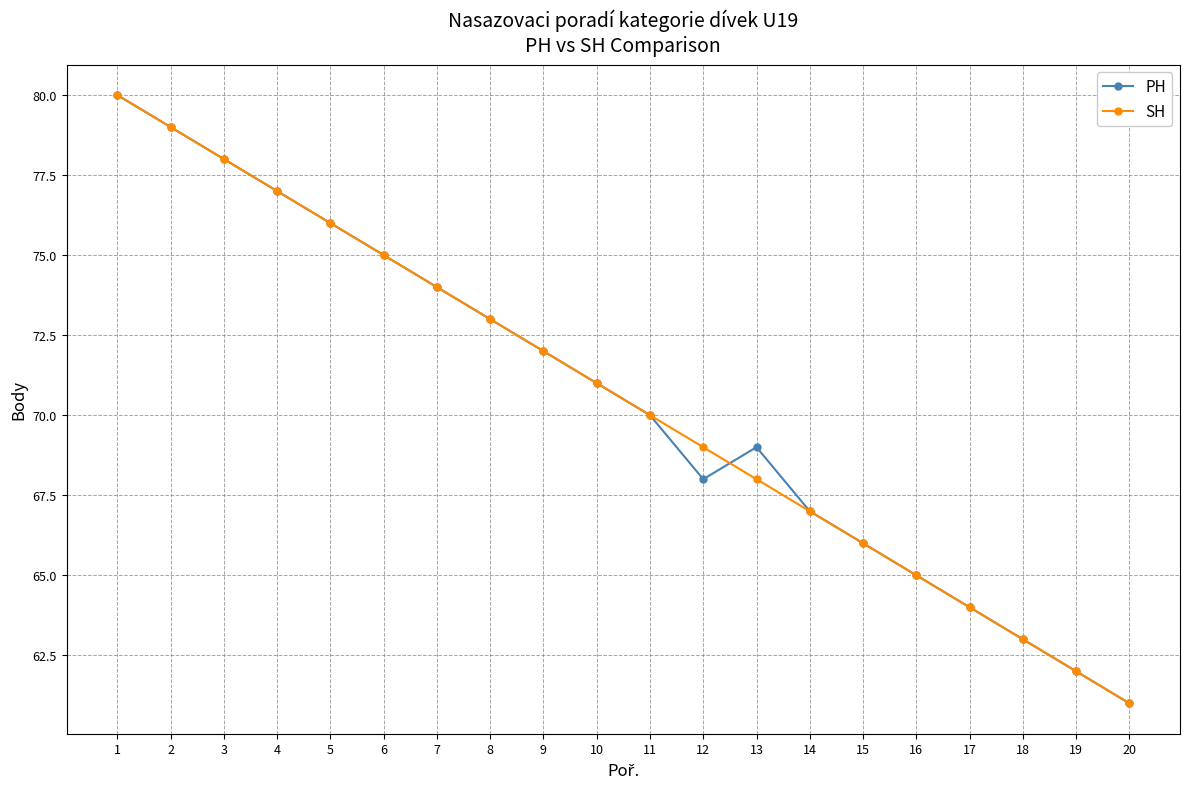

At which label does PH first exceed 71?

1